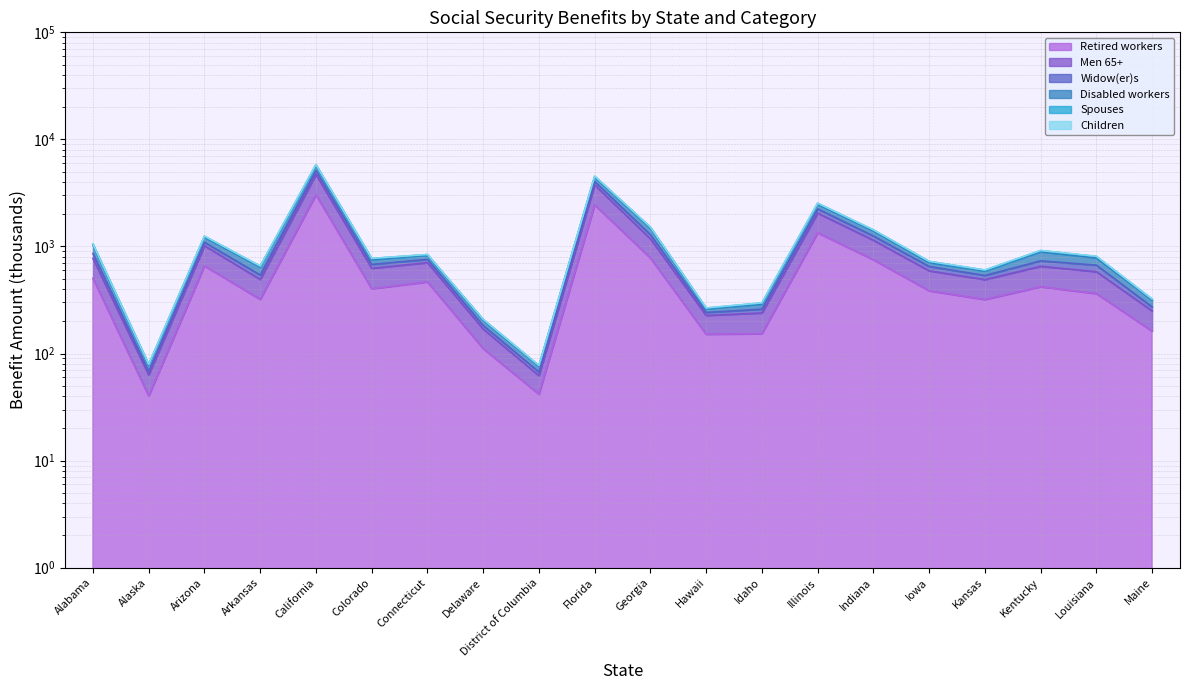

Is it true that Children equals 258.7 at Delaware?

False